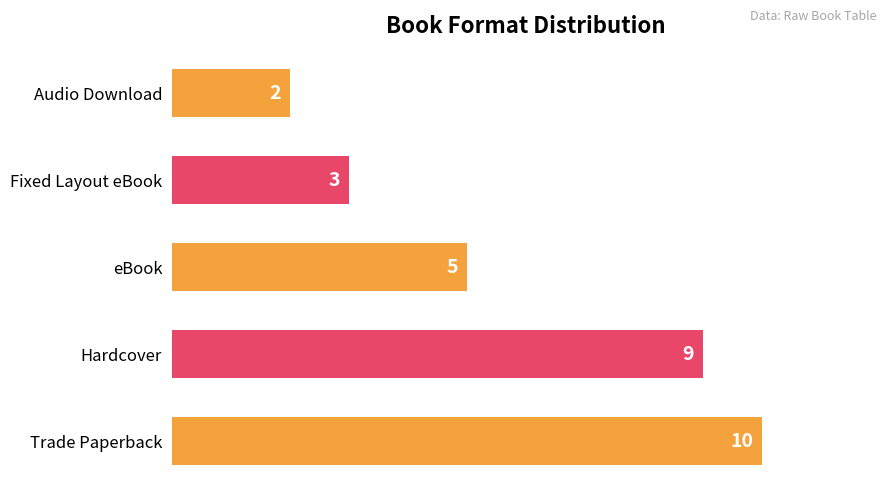

The value at eBook is 5. True or false?

True